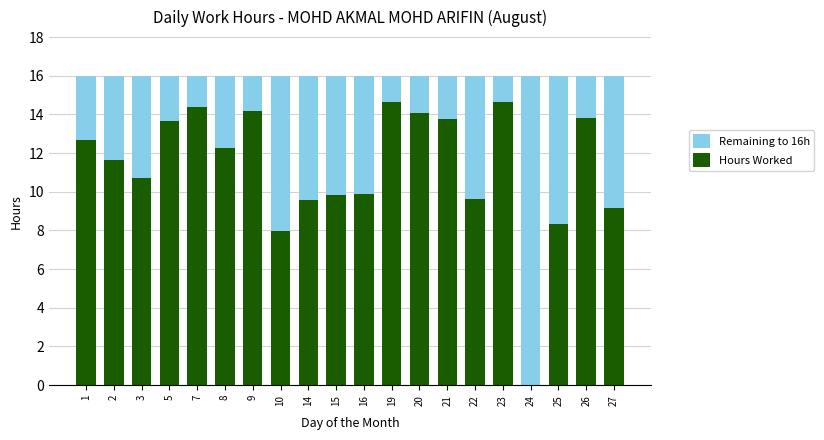

What is the sum of the Hours Worked values at 7 and 3?

25.1